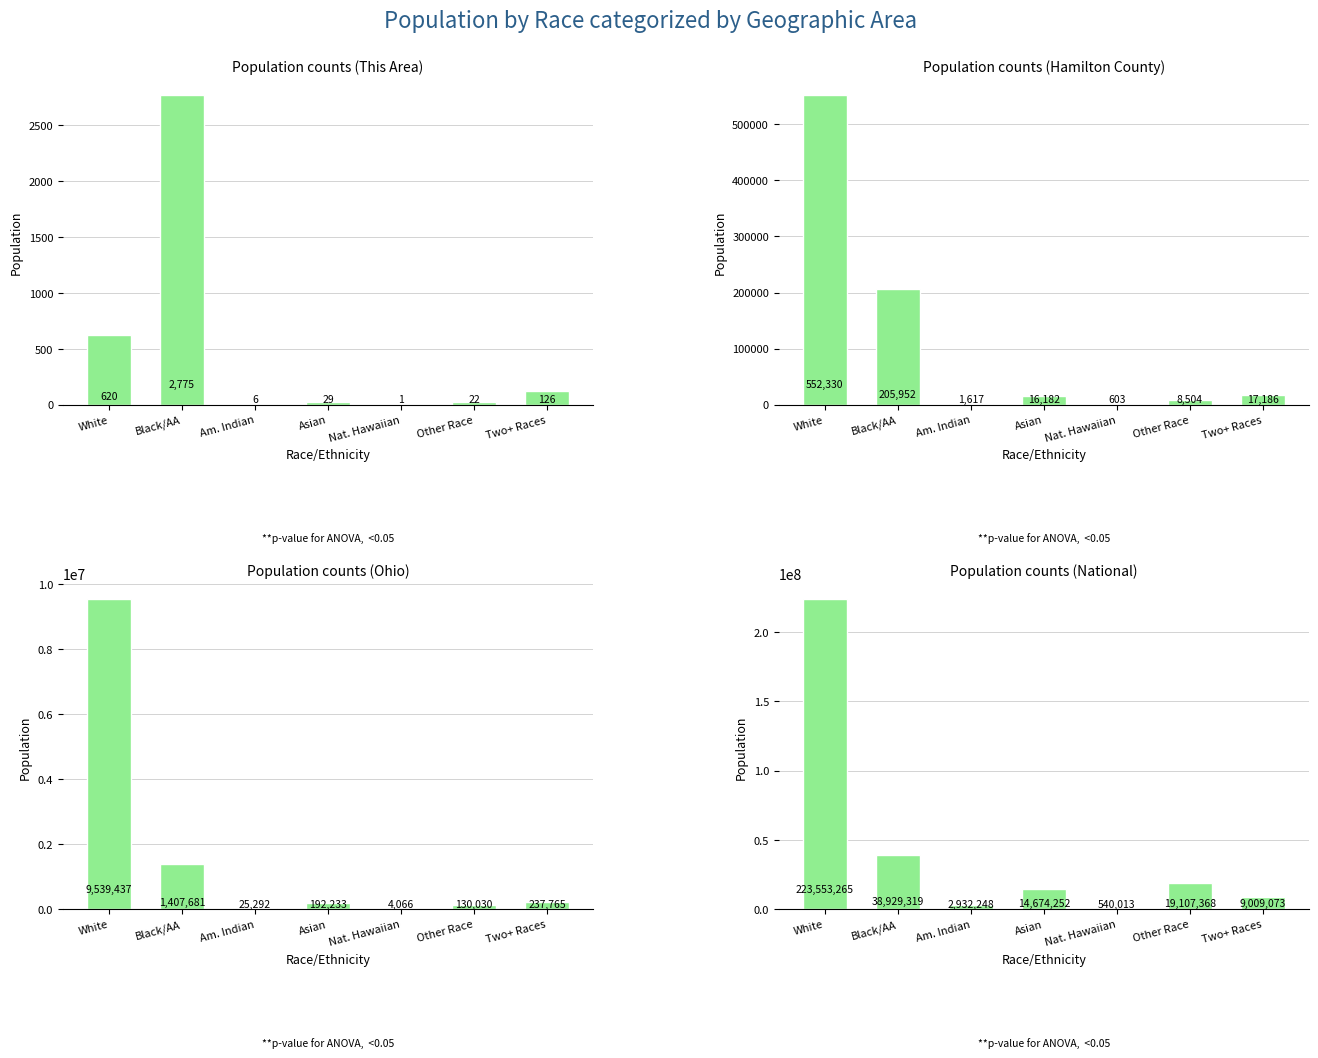

The value of Ohio at Am. Indian is 25292. True or false?

True